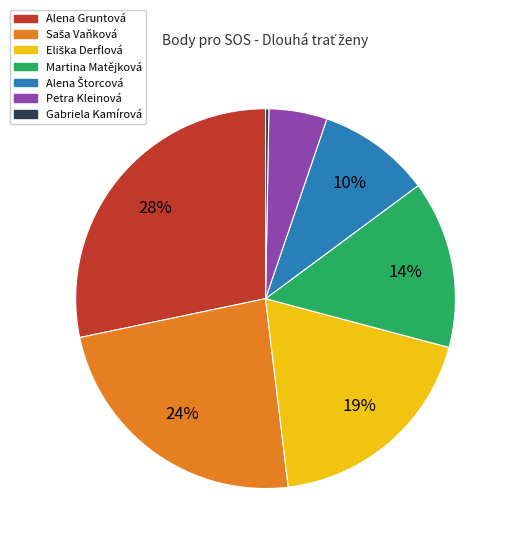

Which category has the biggest portion of the pie?

Alena Gruntová